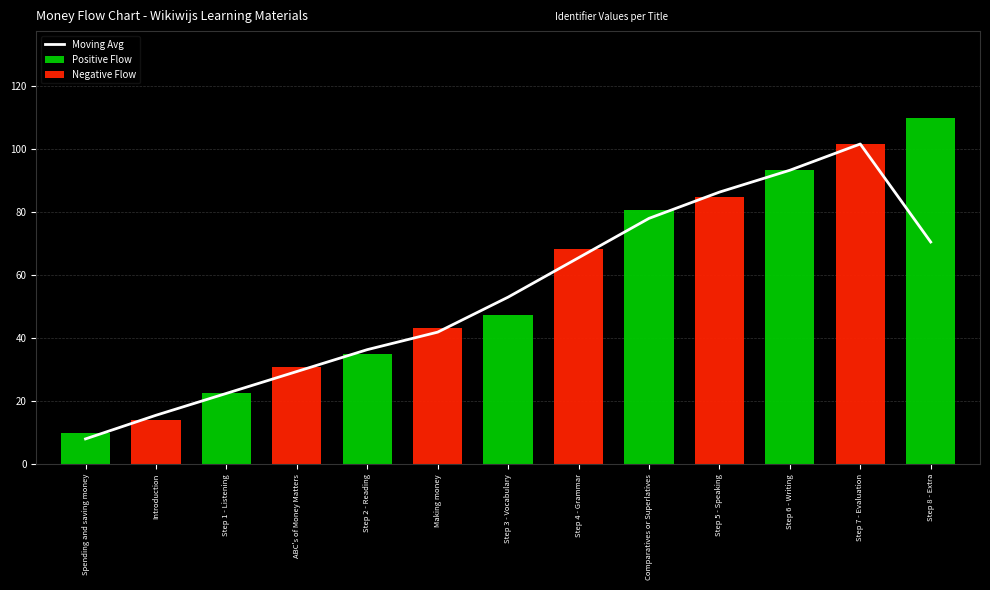

At which label does the data first exceed 53?

Step 3 - Vocabulary